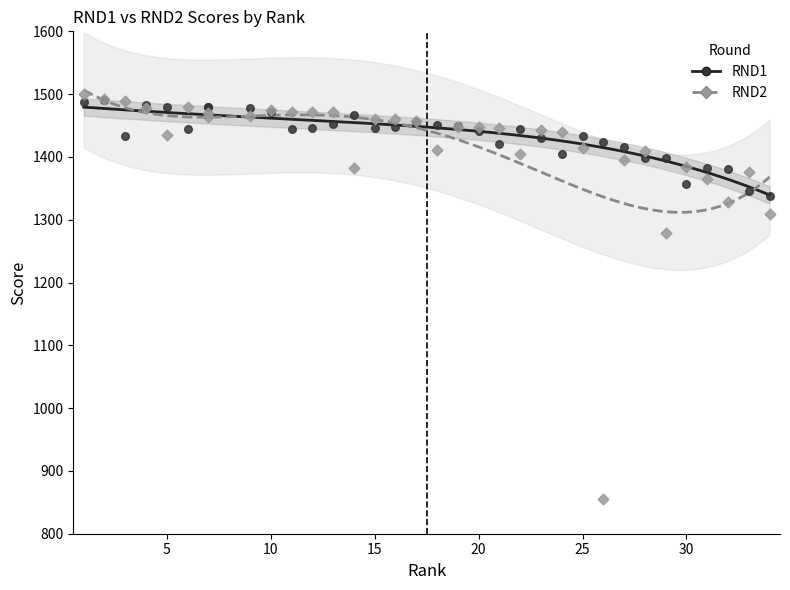

Across all series, what Y value is closest to 1177?

1279.0